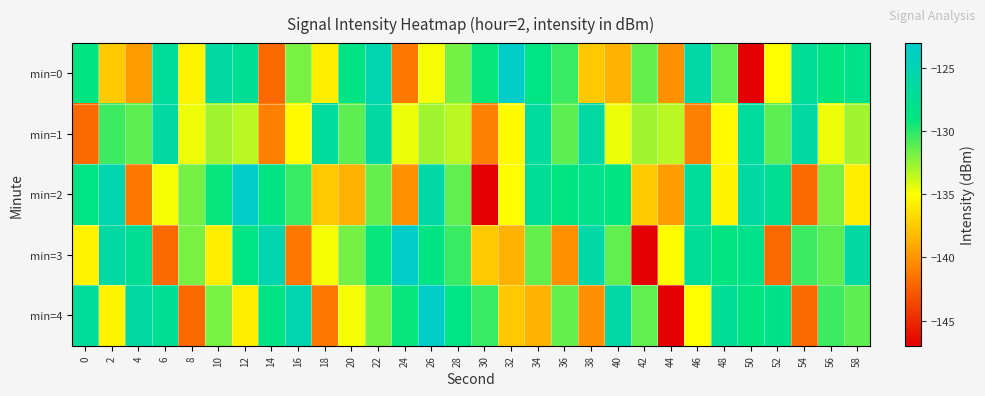

How many series are shown in this chart?

5